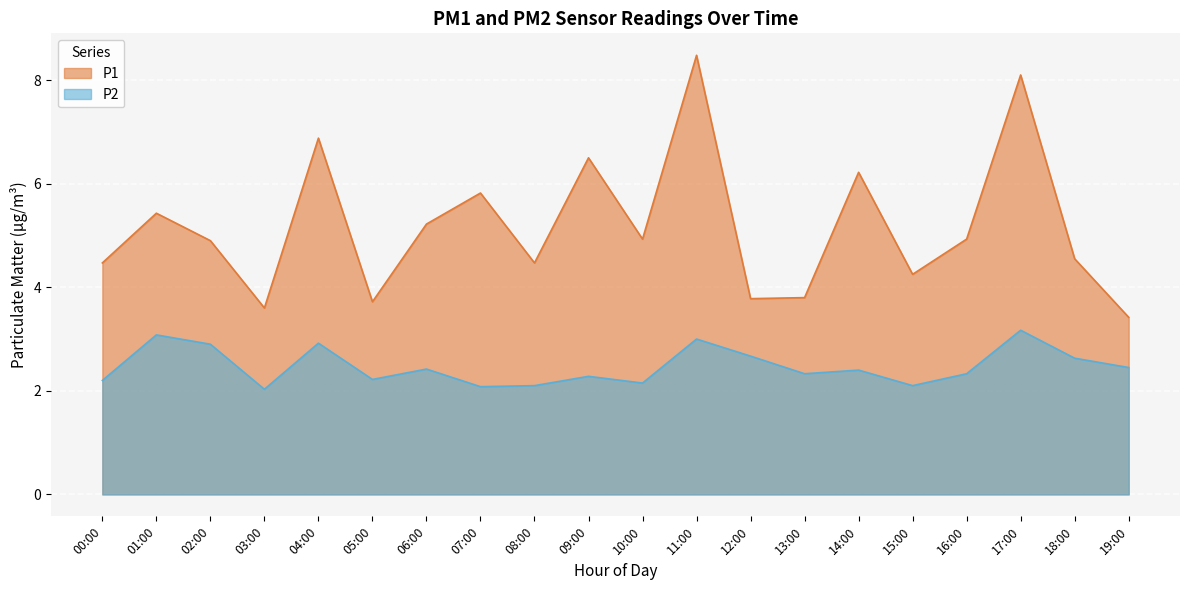

In P1, how many points are lower than both neighbors (excluding endpoints)?

6